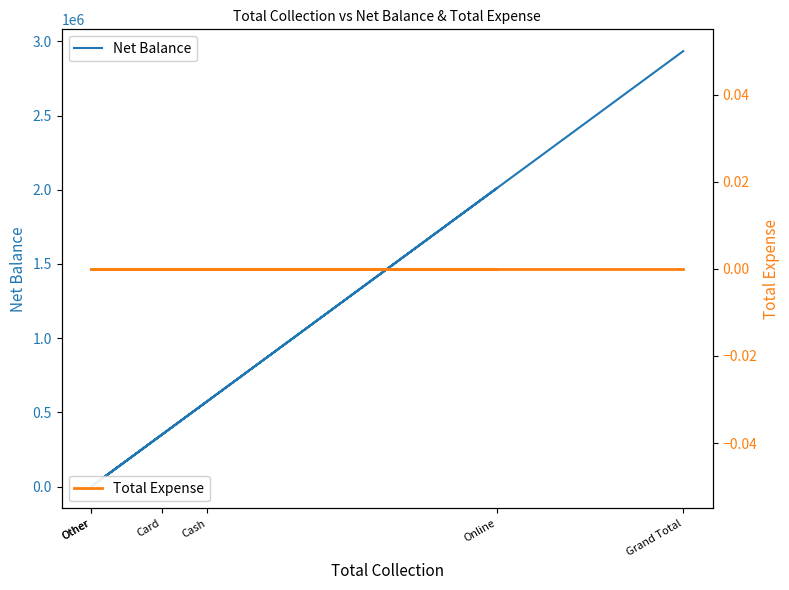

The value of Total Expense at Card is 0. True or false?

True